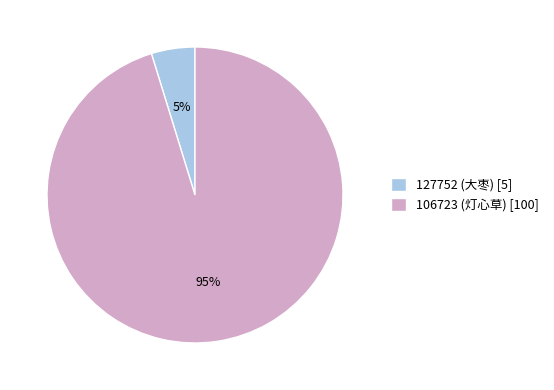

True or false: 127752 (大枣) [5] accounts for 5% of the total.

True